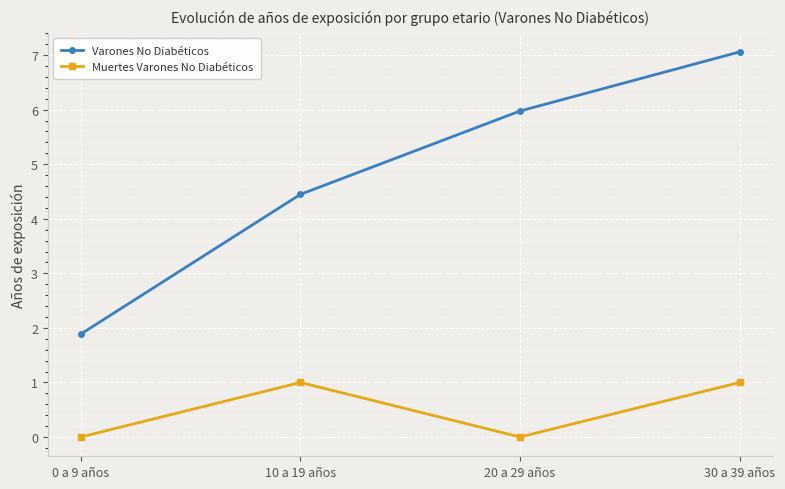

True or false: Varones No Diabéticos and Muertes Varones No Diabéticos cross at least once.

False